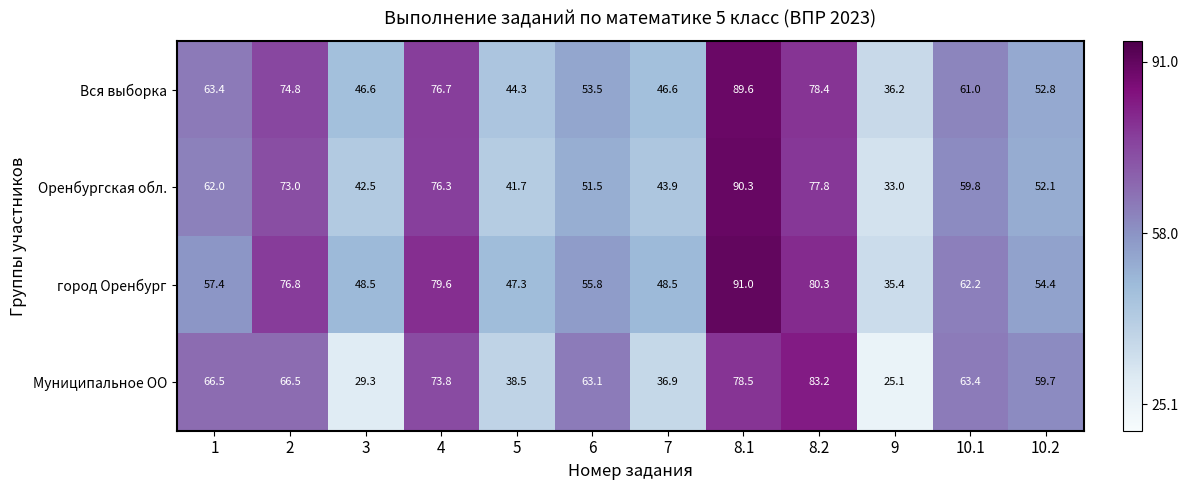

How many data points in Оренбургская обл. are less than 59?

6